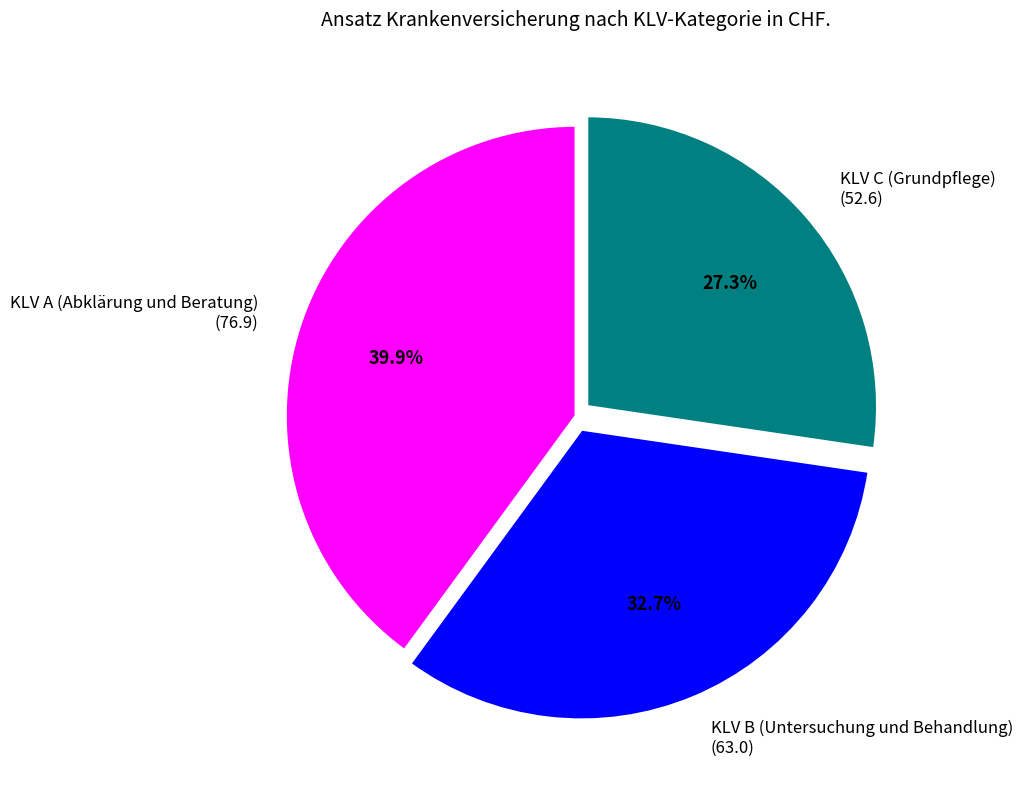

Approximately how many times larger is the value at KLV C (Grundpflege) compared to KLV B (Untersuchung und Behandlung)?

0.8